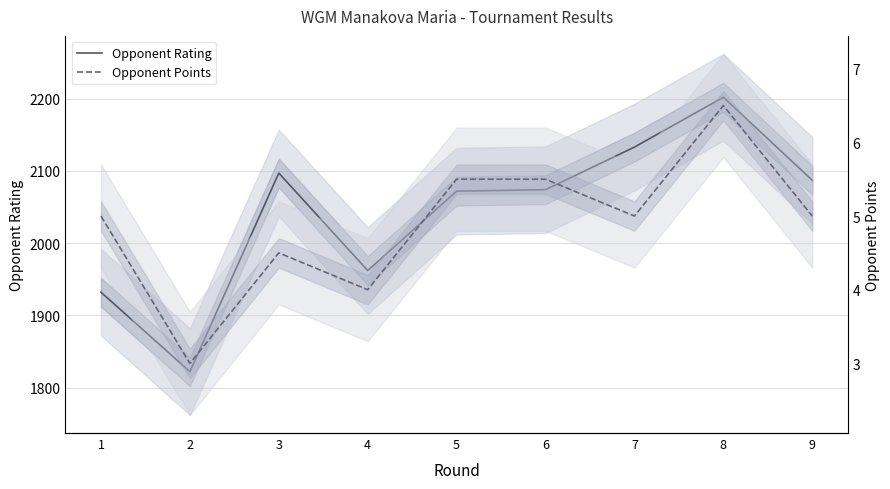

Read the Opponent Points value at 4.

4.0